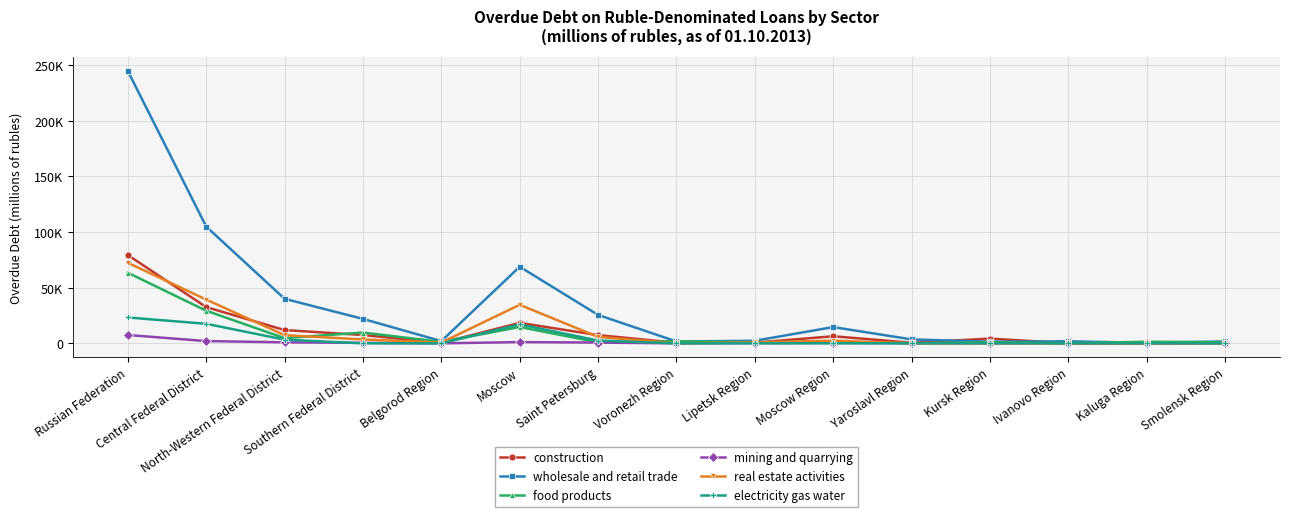

At North-Western Federal District, list the series in order from largest to smallest.

wholesale and retail trade, construction, real estate activities, food products, electricity gas water, mining and quarrying